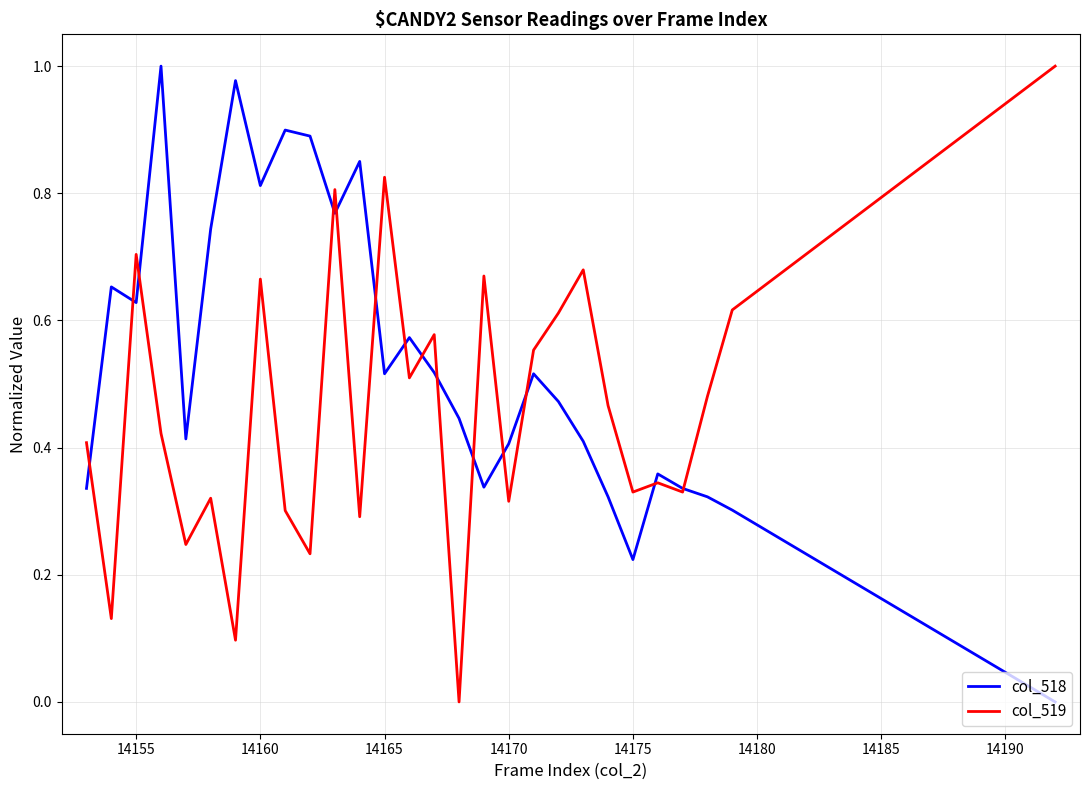

True or false: col_518 and col_519 cross at least once.

True